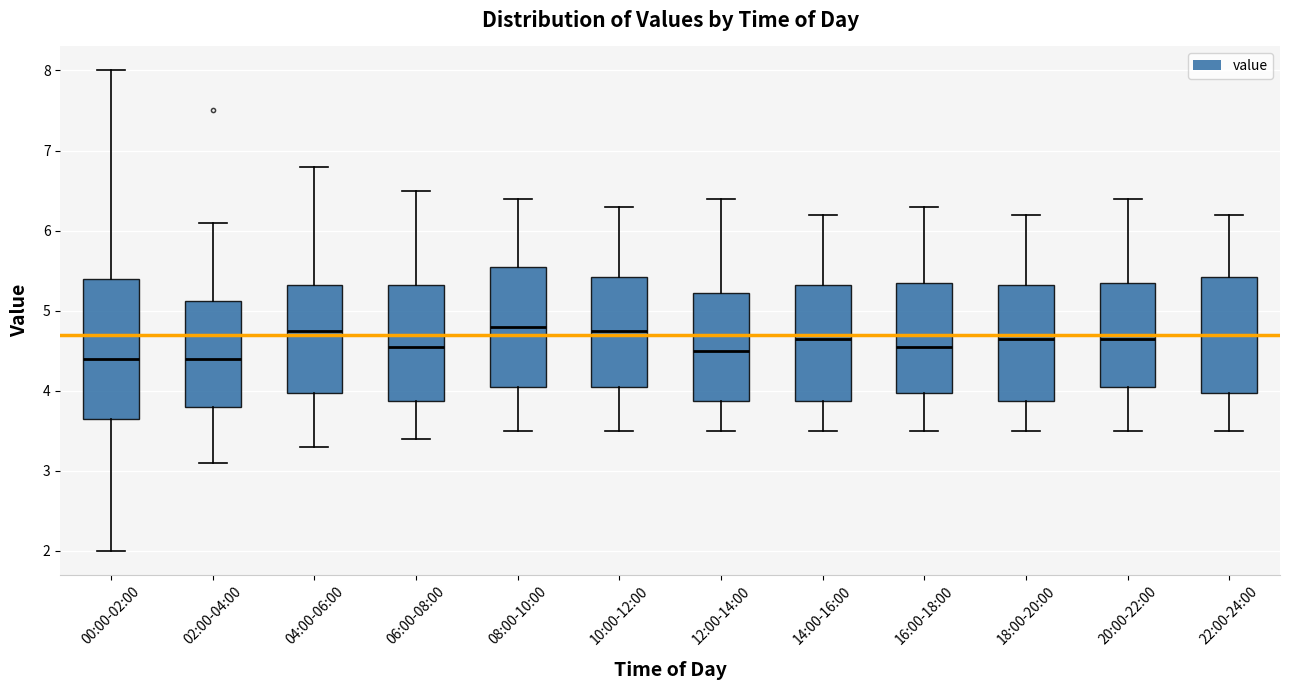

Reading left to right, transcribe this box plot: for each box, give where its median line is, the range the box spans, and where its two whiskers end, as read against the y-axis. The values are not printed on the chart, so give them approximately, as read against the axis.

00:00-02:00: median 4.4, box 3.7 to 5.4, whiskers 2.0 to 8.0
02:00-04:00: median 4.4, box 3.8 to 5.1, whiskers 3.1 to 6.1
04:00-06:00: median 4.8, box 4.0 to 5.3, whiskers 3.3 to 6.8
06:00-08:00: median 4.6, box 3.9 to 5.3, whiskers 3.4 to 6.5
08:00-10:00: median 4.8, box 4.1 to 5.6, whiskers 3.5 to 6.4
10:00-12:00: median 4.8, box 4.1 to 5.4, whiskers 3.5 to 6.3
12:00-14:00: median 4.5, box 3.9 to 5.2, whiskers 3.5 to 6.4
14:00-16:00: median 4.7, box 3.9 to 5.3, whiskers 3.5 to 6.2
16:00-18:00: median 4.6, box 4.0 to 5.4, whiskers 3.5 to 6.3
18:00-20:00: median 4.7, box 3.9 to 5.3, whiskers 3.5 to 6.2
20:00-22:00: median 4.7, box 4.1 to 5.4, whiskers 3.5 to 6.4
22:00-24:00: median 4.7, box 4.0 to 5.4, whiskers 3.5 to 6.2